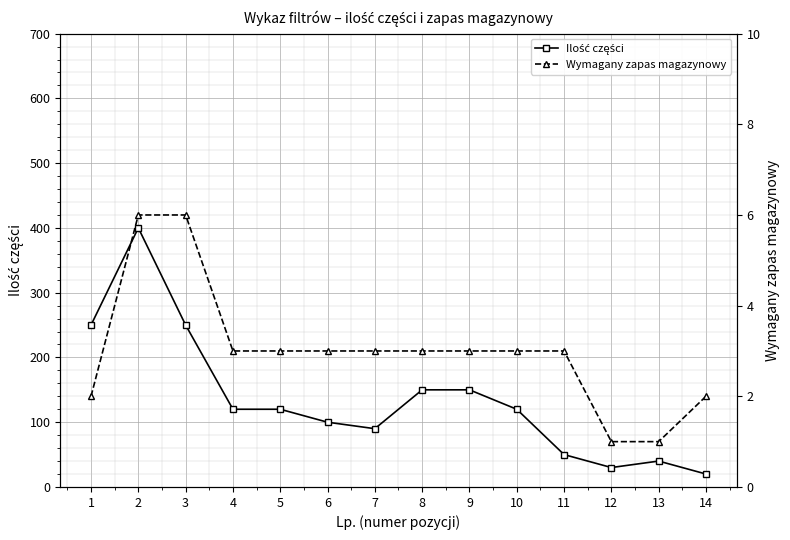

At which label is Wymagany zapas magazynowy closest to 3?

4